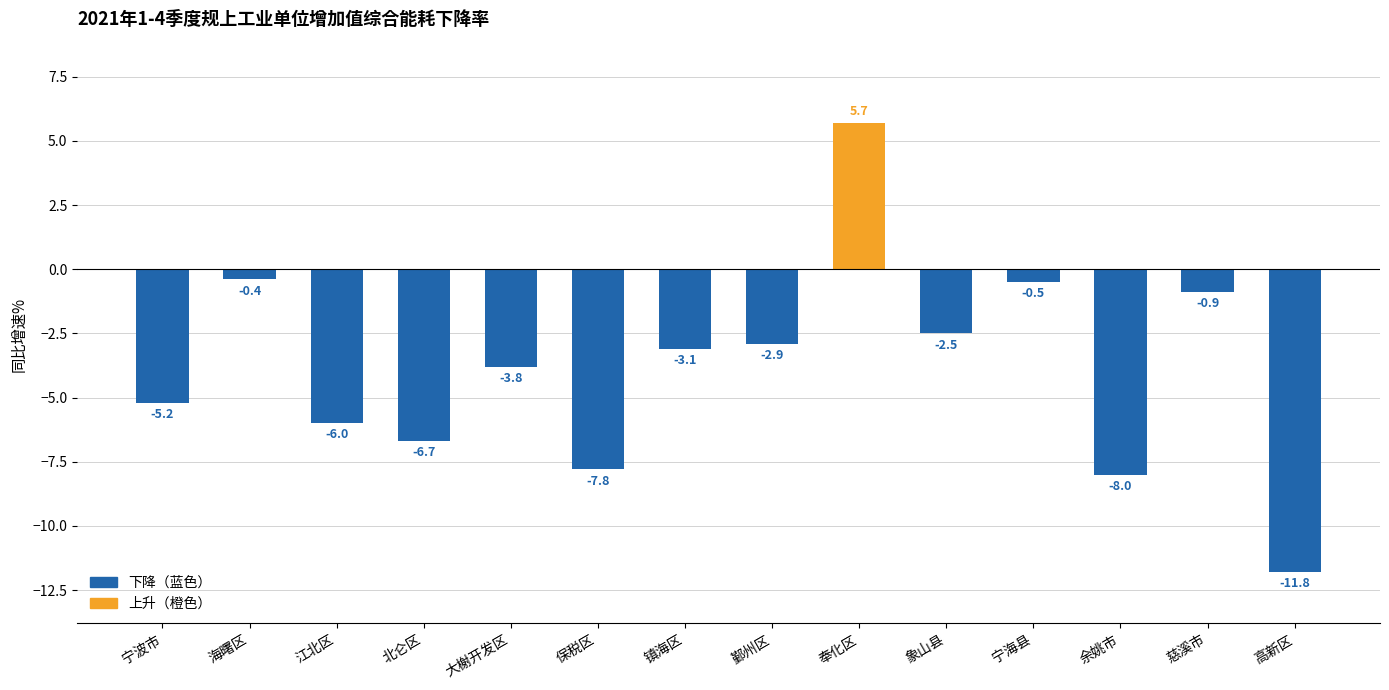

What is the difference between the values at 大榭开发区 and 余姚市?

4.2